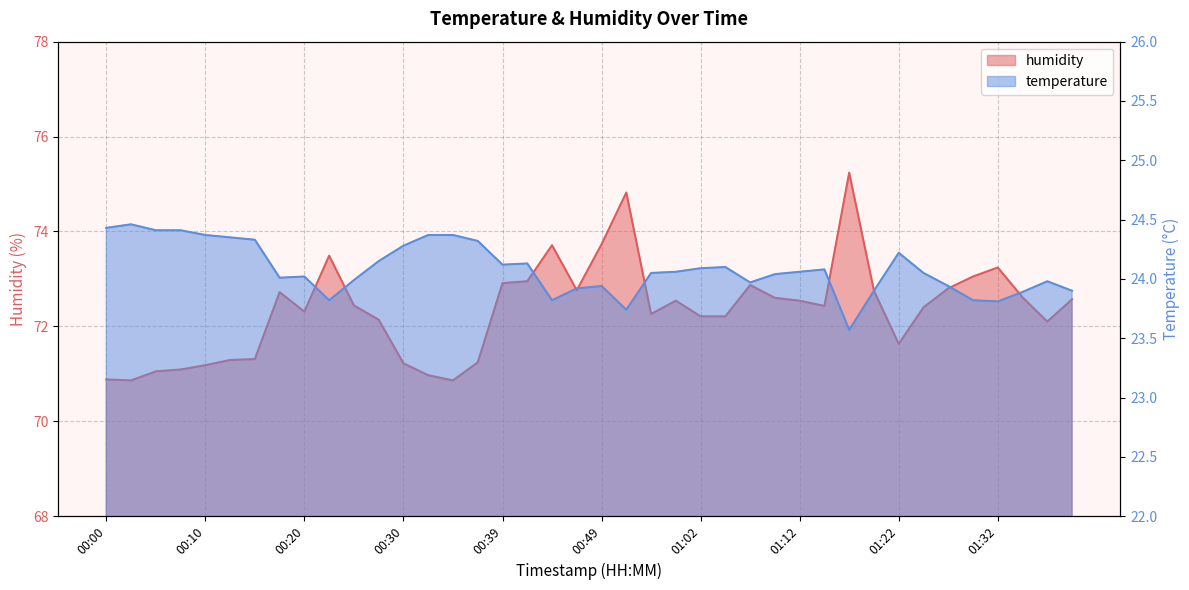

Which has a higher value, 01:22 or 00:42?

01:22